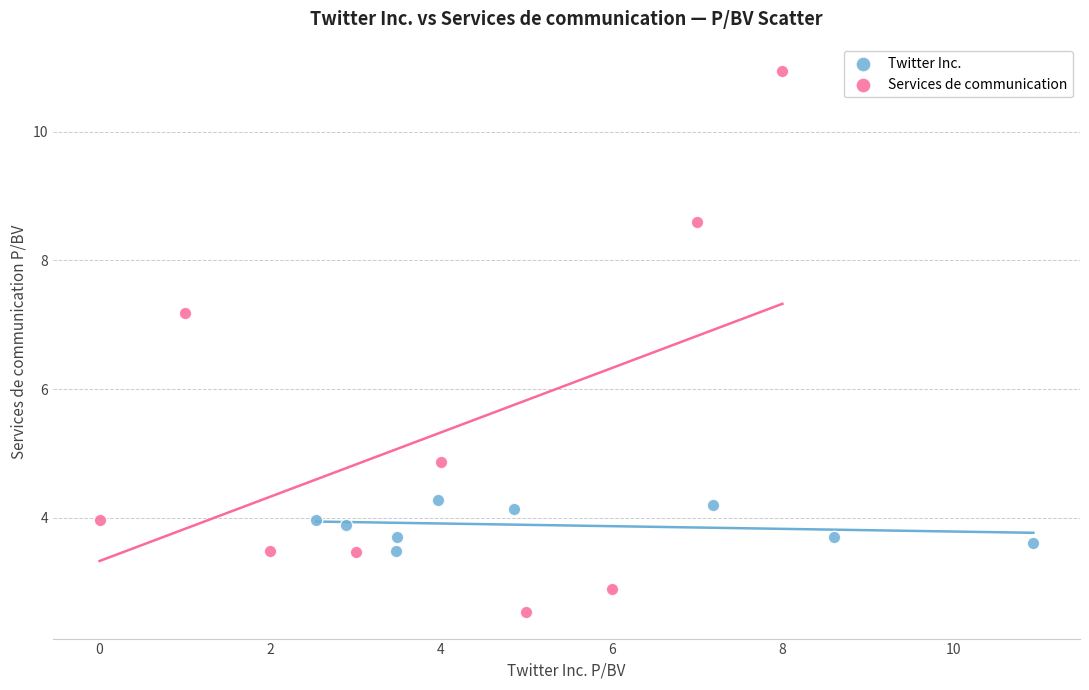

What are all the series names shown in the legend?

Twitter Inc., Services de communication